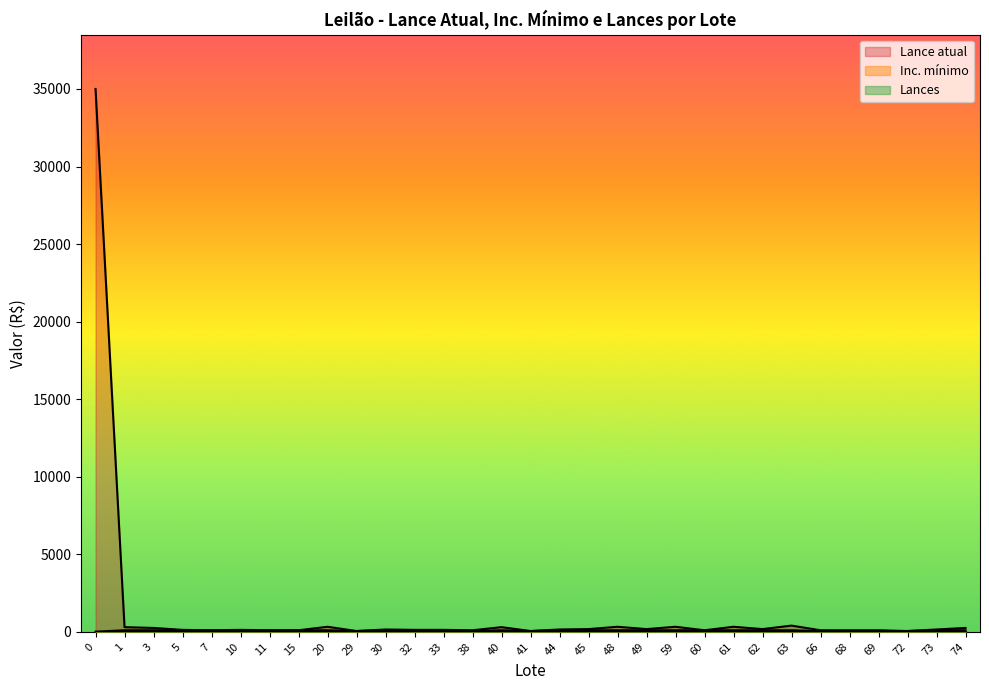

What is the difference between the second highest and minimum values in the Lance atual series?

350